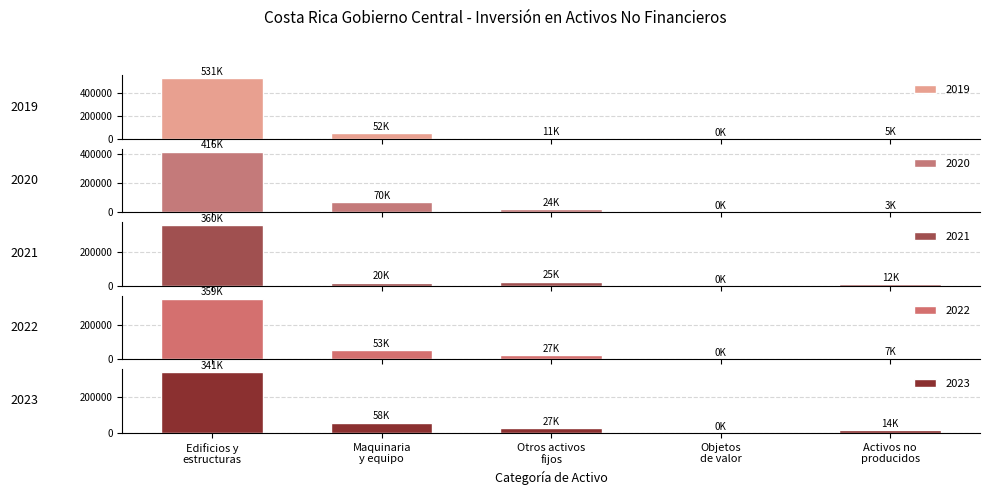

Reading left to right, list all the values displayed in this chart.

2019: 531388.6	51561.4	11033.0	58.8	4901.3
2020: 415563.7	69979.7	24063.6	0.0	3195.9
2021: 360188.8	20092.9	25074.8	20.9	12126.9
2022: 358749.0	53029.0	27374.3	138.1	7231.6
2023: 341453.7	58213.4	27350.1	52.3	13576.2